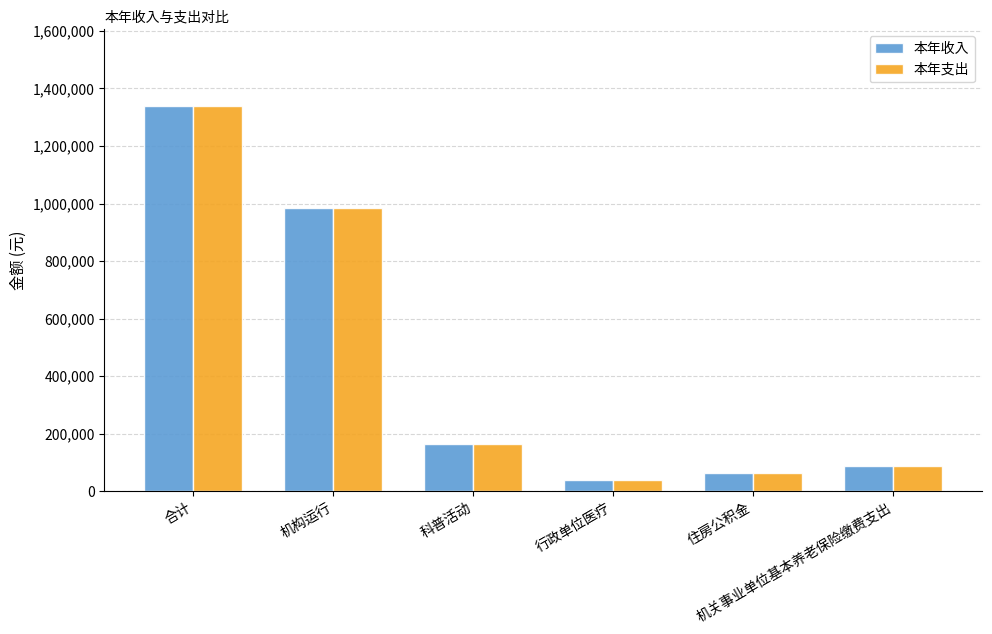

At how many categories does at least one series exceed 502881?

2